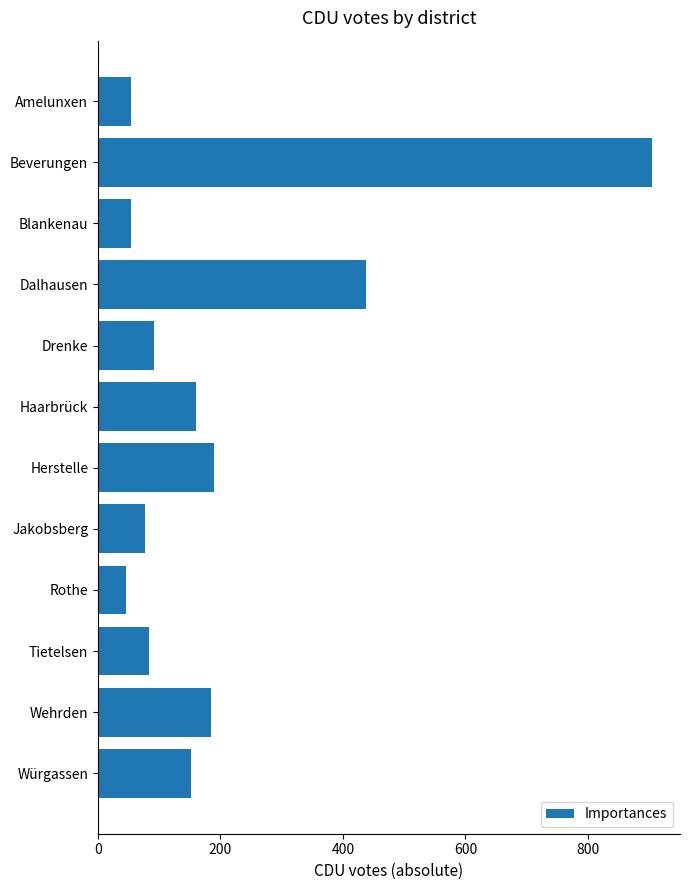

What is the ratio of the value at Würgassen to the value at Herstelle?

0.8